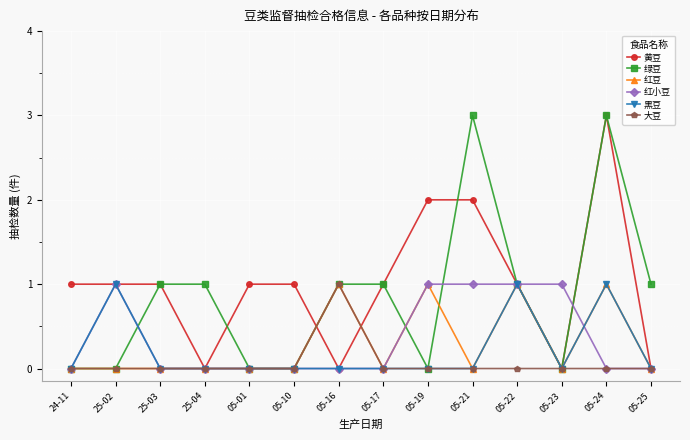

What is the maximum value shown in the chart?

3